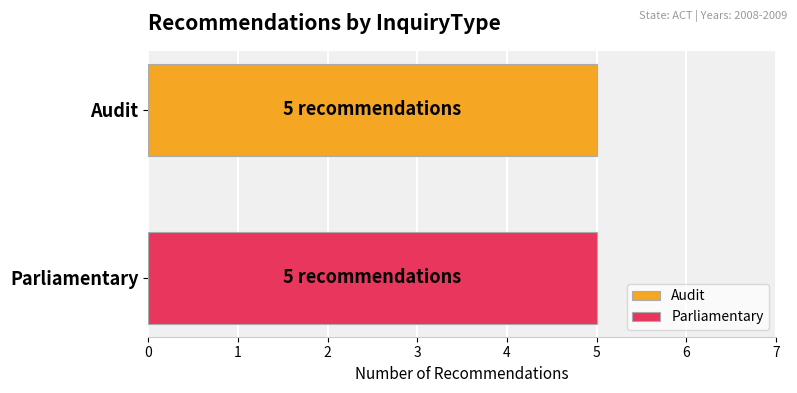

Rank the series by their maximum value, from lowest to highest.

Parliamentary, Audit